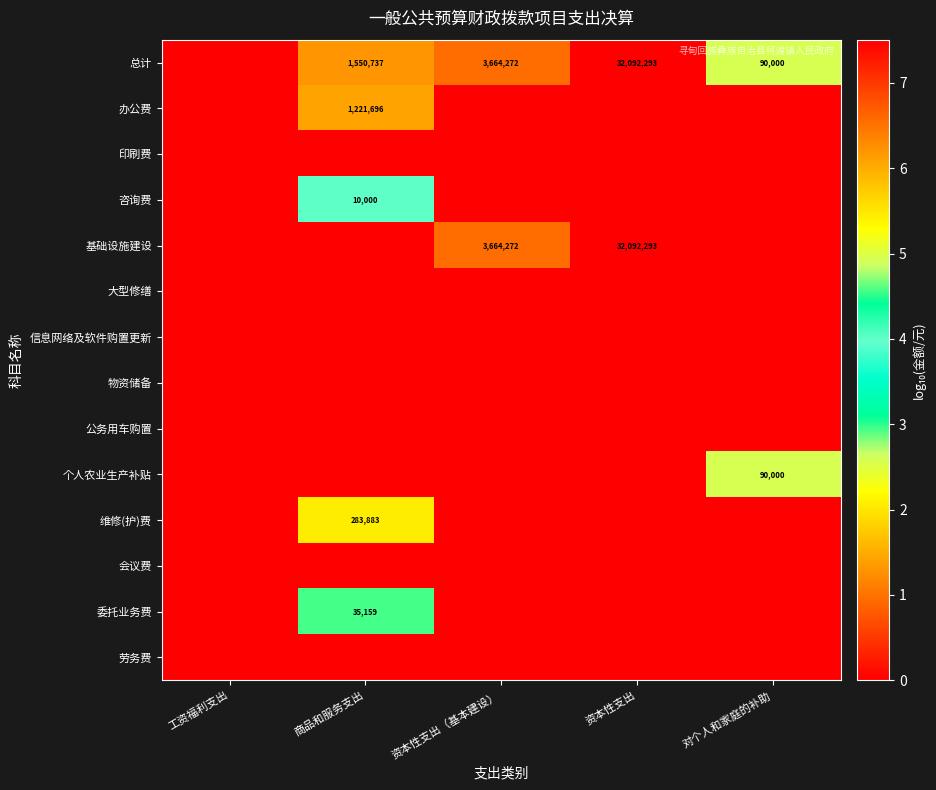

True or false: 办公费 has a value of 1221696 at 商品和服务支出.

True